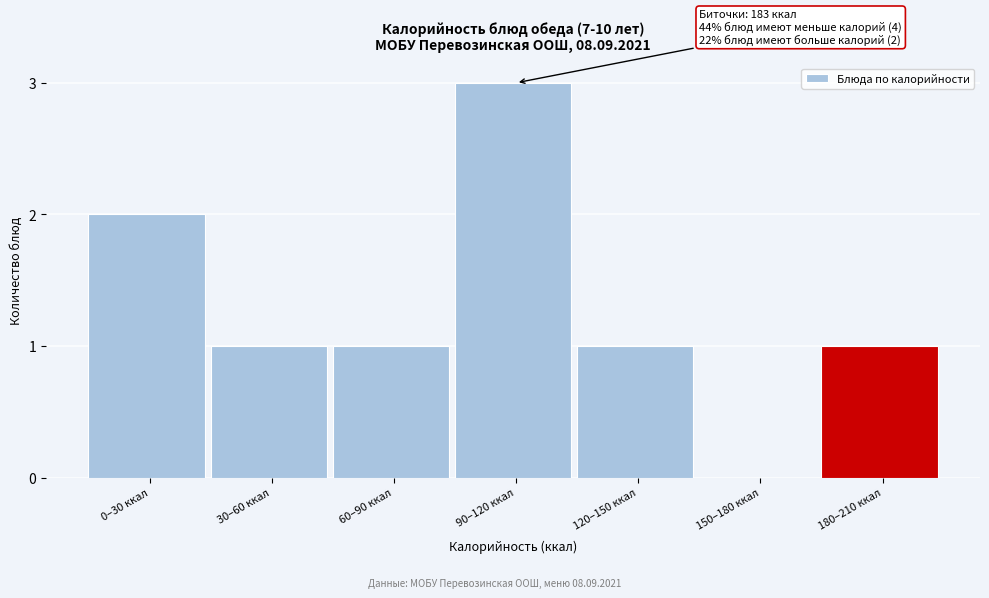

Reading left to right, transcribe all the data shown in this chart.

0–30 ккал=2	30–60 ккал=1	60–90 ккал=1	90–120 ккал=3	120–150 ккал=1	150–180 ккал=0	180–210 ккал=1